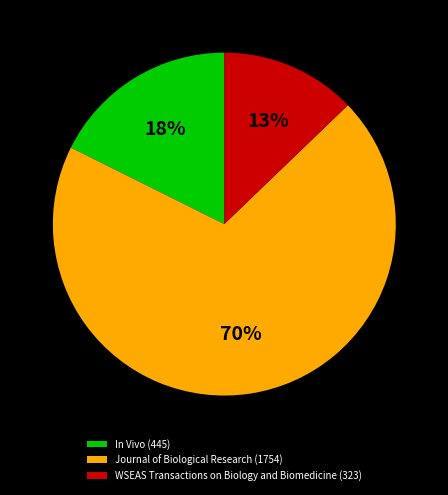

Which slice is the smallest?

WSEAS Transactions on Biology and Biomedicine